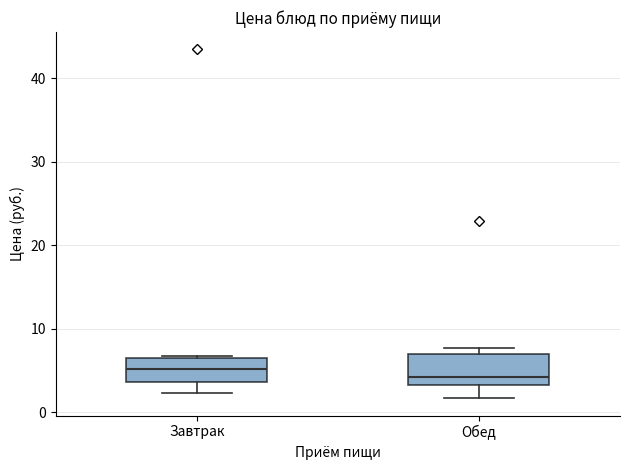

Reading left to right, read every box against the y-axis: the position of its median line, the range the box covers, and the ends of its whiskers. The values are not printed on the chart, so give them approximately, as read against the axis.

Завтрак: median 5, box 4 to 6, whiskers 2 to 7
Обед: median 4, box 3 to 7, whiskers 2 to 8